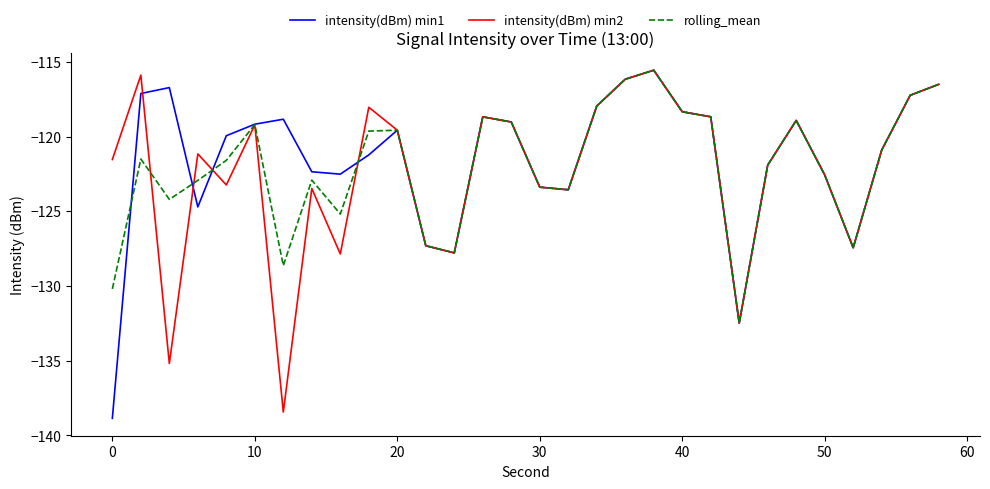

What is the greatest value displayed?

-115.6